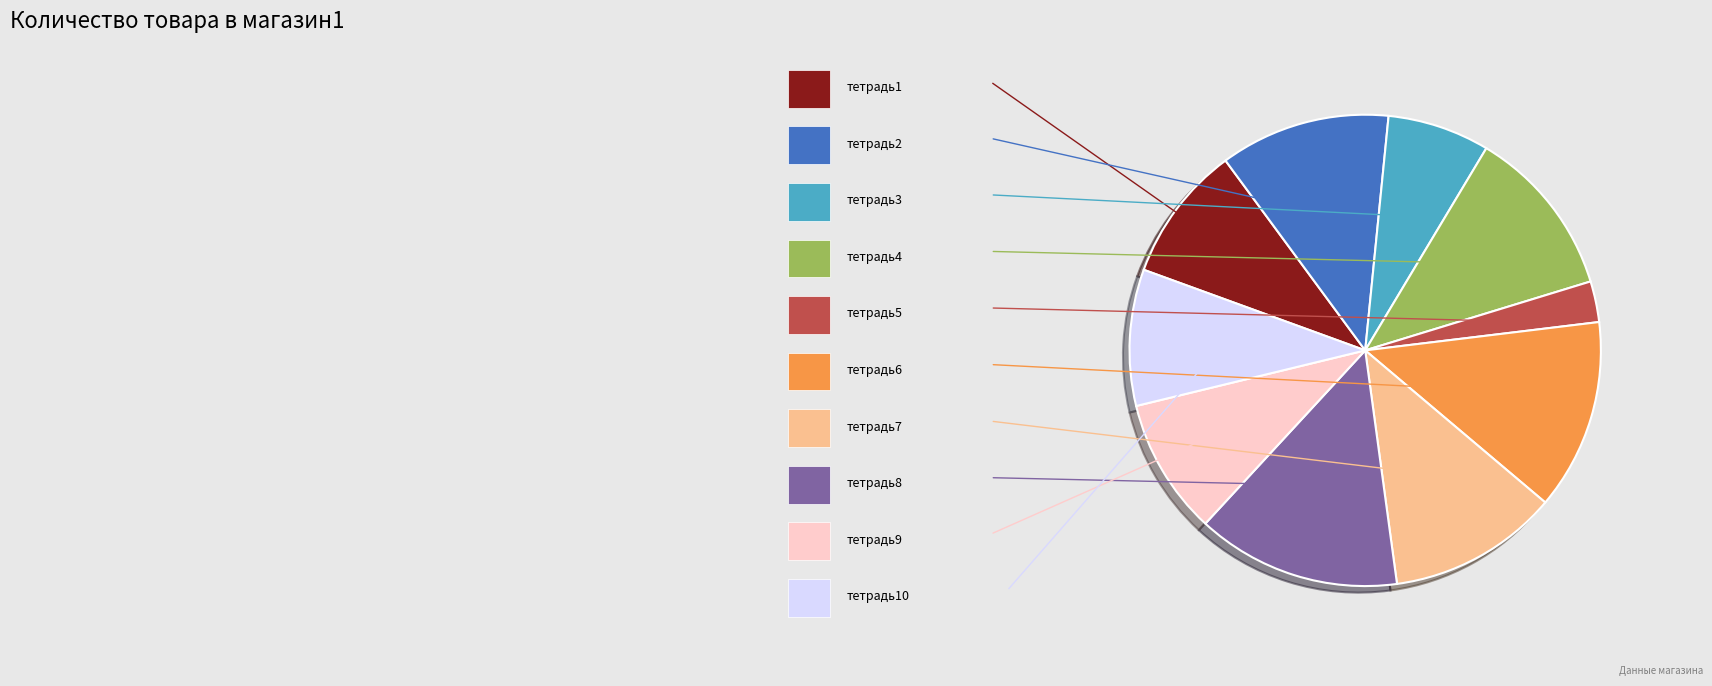

Rank the categories by value from highest to lowest.

тетрадь8, тетрадь6, тетрадь2, тетрадь4, тетрадь7, тетрадь1, тетрадь9, тетрадь10, тетрадь3, тетрадь5